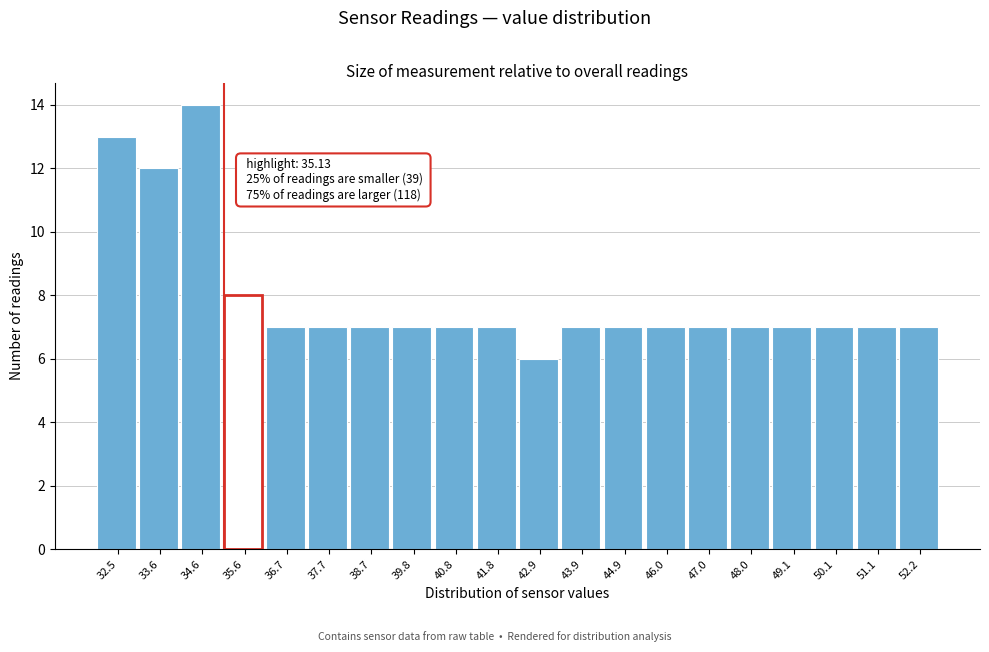

Over which range of the x-axis is the bar tallest?

34.0 to 35.2